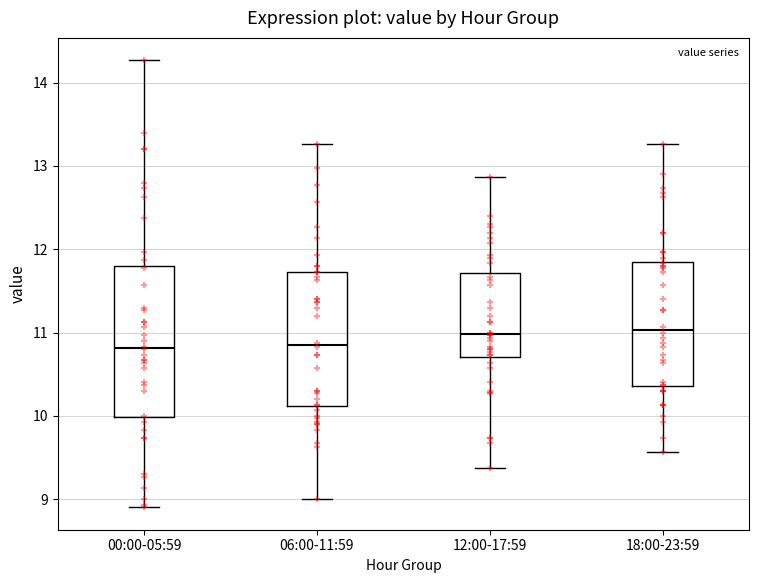

Reading left to right, transcribe this box plot: for each box, give where its median line is, the range the box spans, and where its two whiskers end, as read against the y-axis. The values are not printed on the chart, so give them approximately, as read against the axis.

00:00-05:59: median 10.8, box 10.0 to 11.8, whiskers 8.9 to 14.3
06:00-11:59: median 10.9, box 10.1 to 11.7, whiskers 9.0 to 13.3
12:00-17:59: median 11.0, box 10.7 to 11.7, whiskers 9.4 to 12.9
18:00-23:59: median 11.0, box 10.4 to 11.8, whiskers 9.6 to 13.3